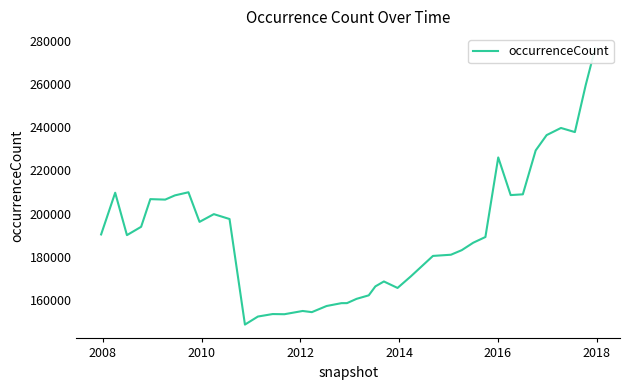

What is the sum of all values?

7638024